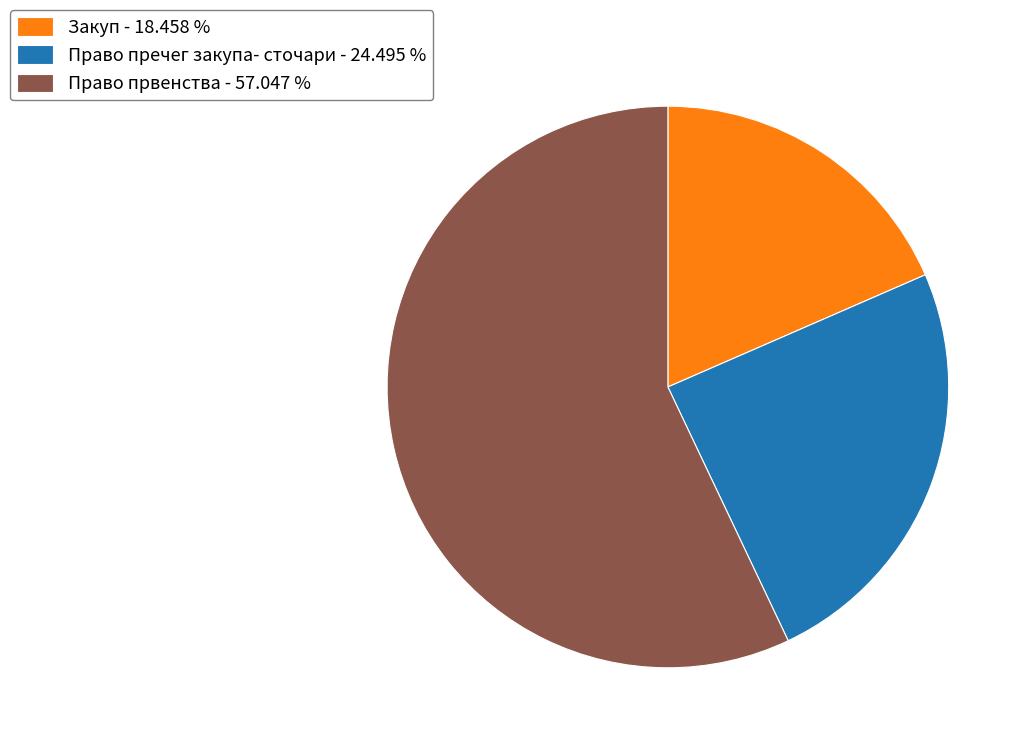

How many slices are in this pie chart?

3